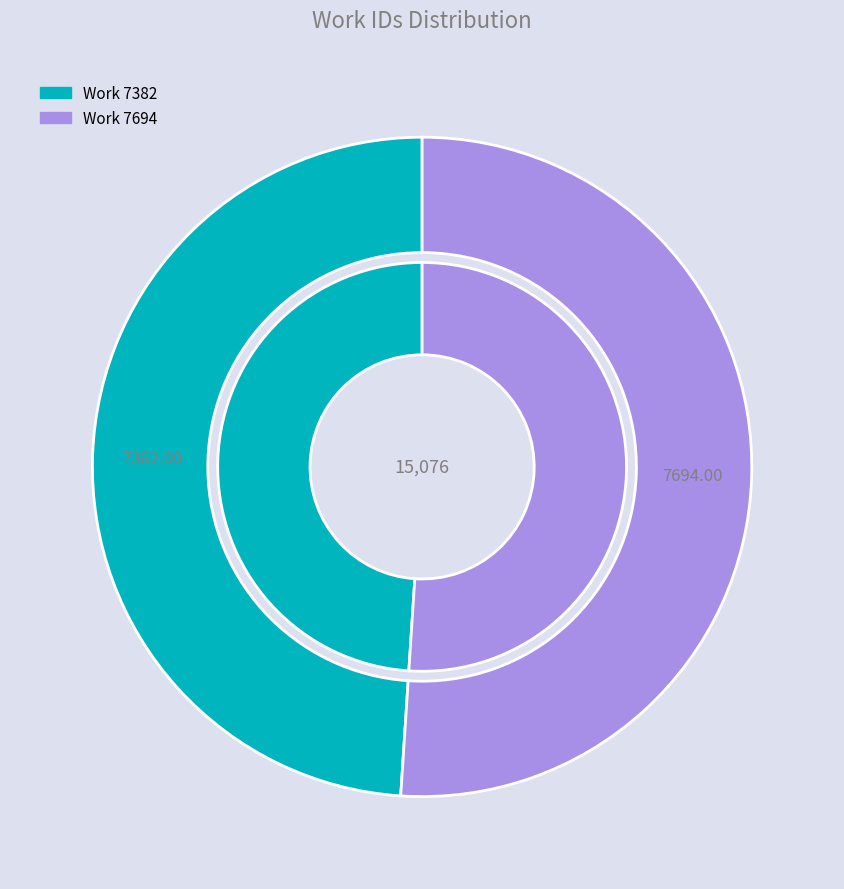

How many segments does this pie chart have?

2